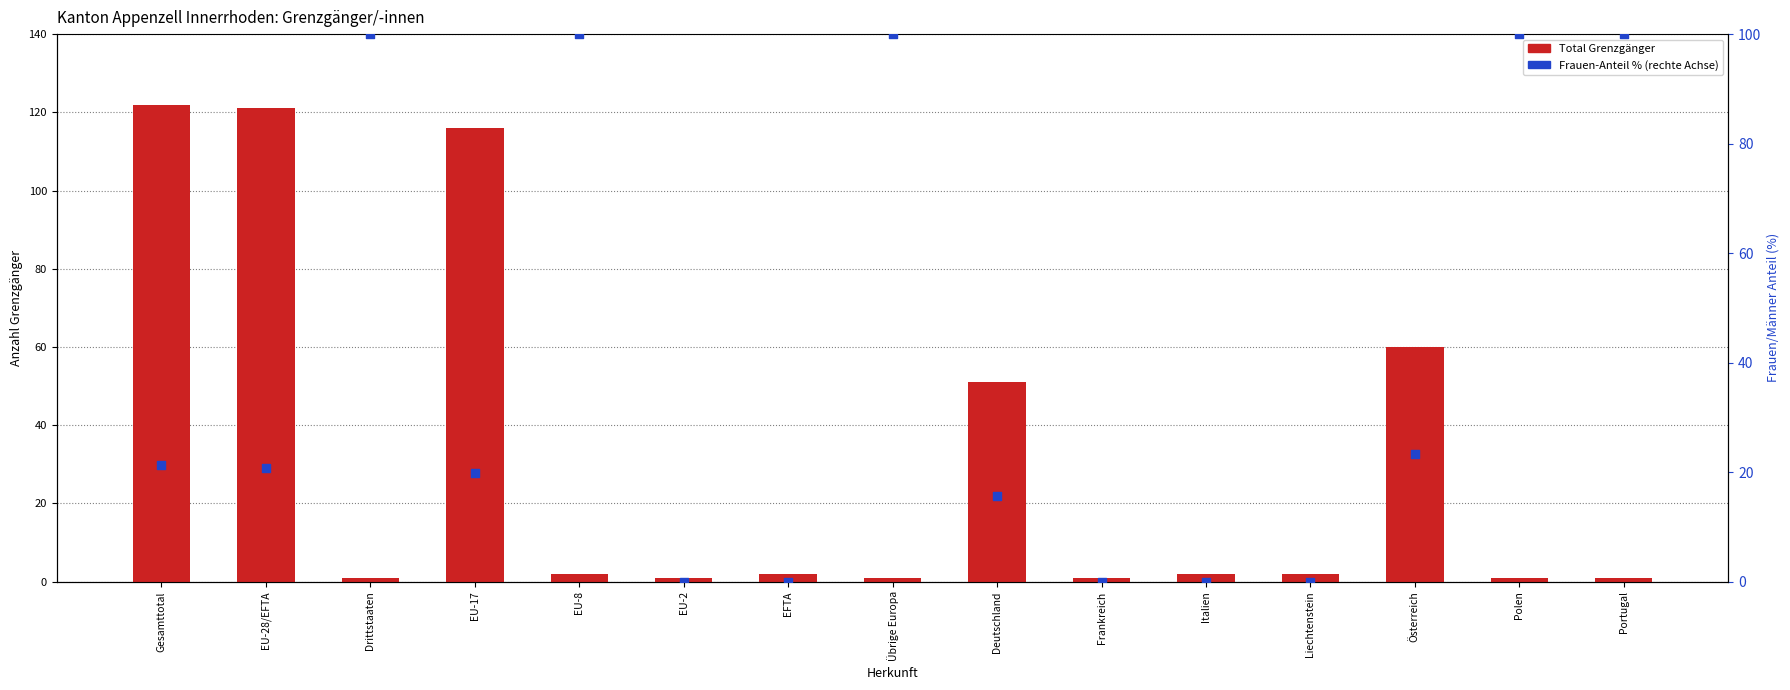

At which category is the sum across all series the highest?

Gesamttotal